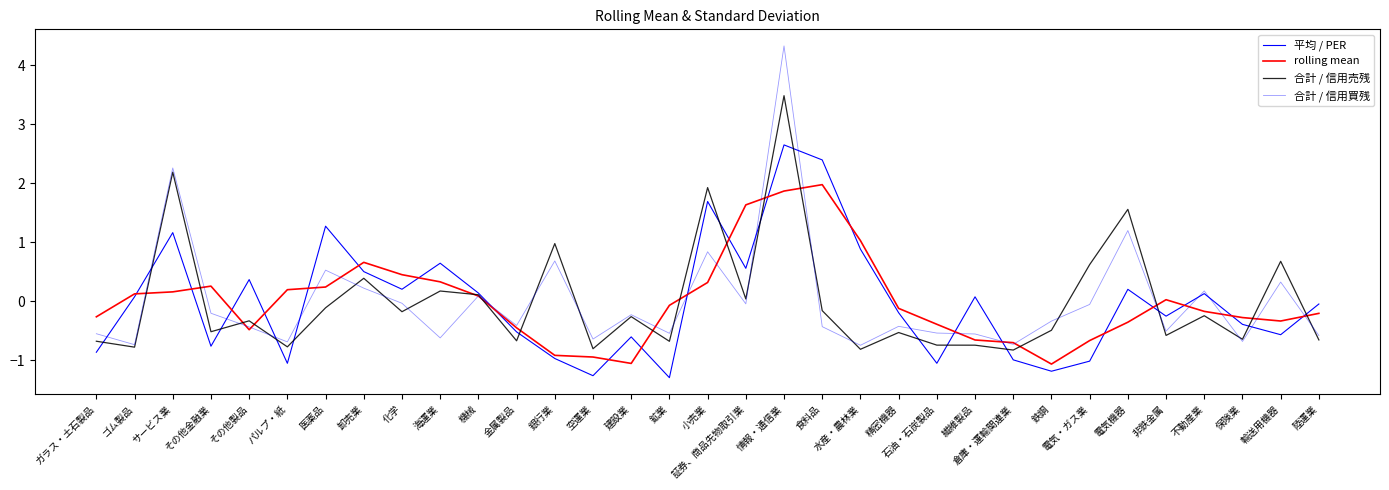

What is the value of the 合計 / 信用売残 point at the 27th from the left?

0.6